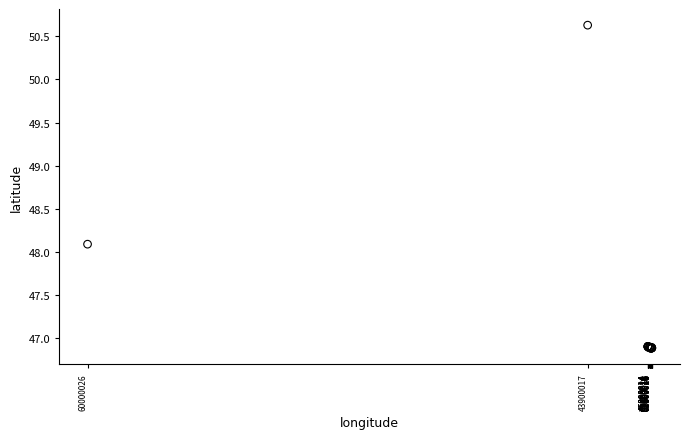

What Y value in the scatter plot is closest to 48?

48.1